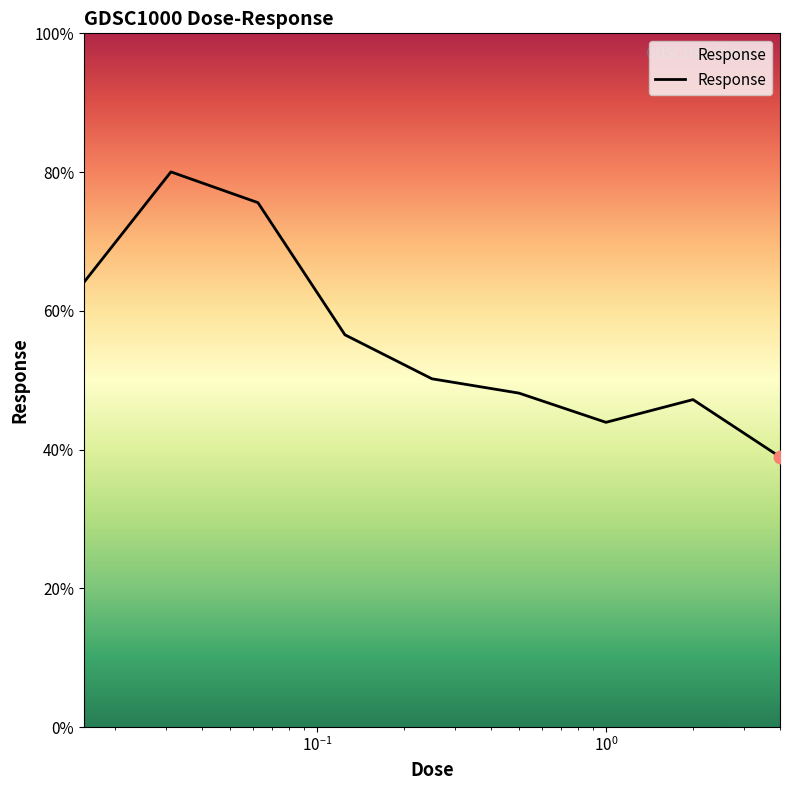

What is the minimum value shown in the chart?

38.9